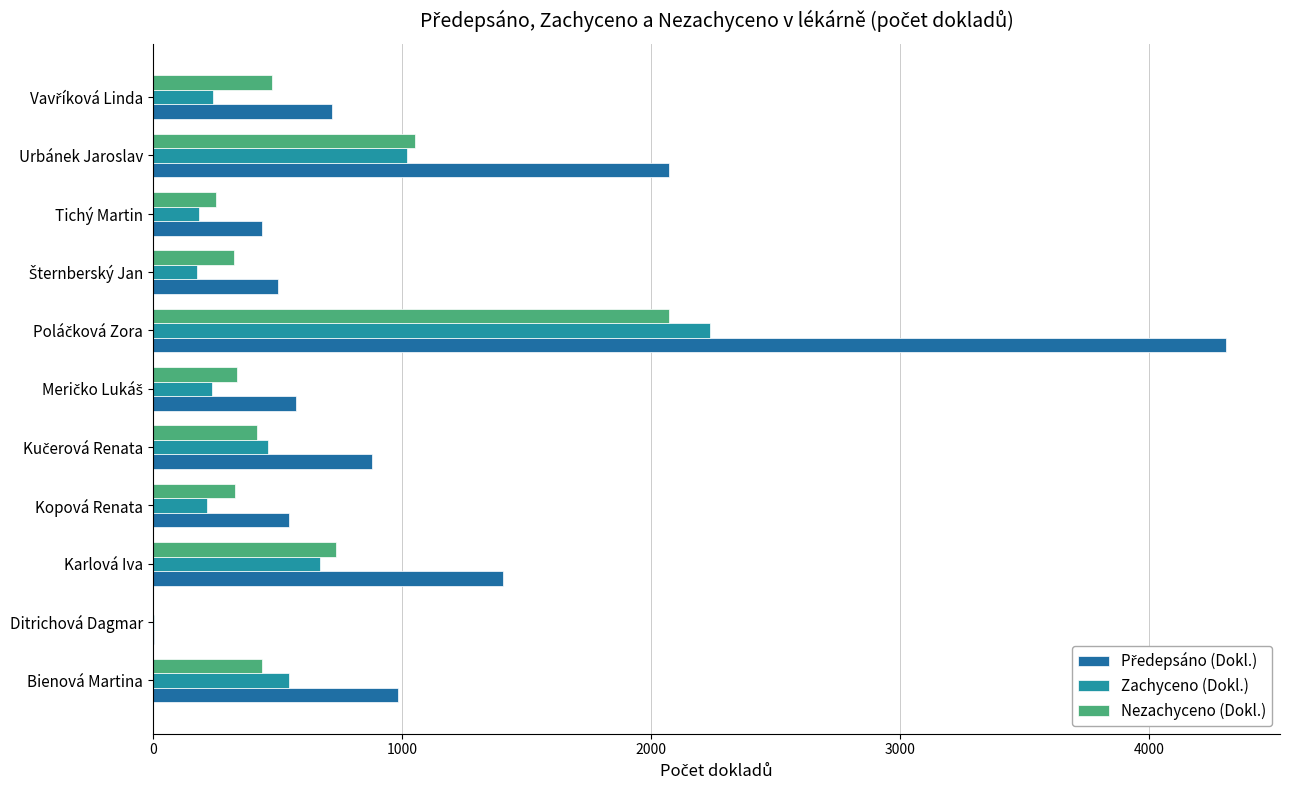

What are all the series names shown in the legend?

Předepsáno (Dokl.), Zachyceno (Dokl.), Nezachyceno (Dokl.)